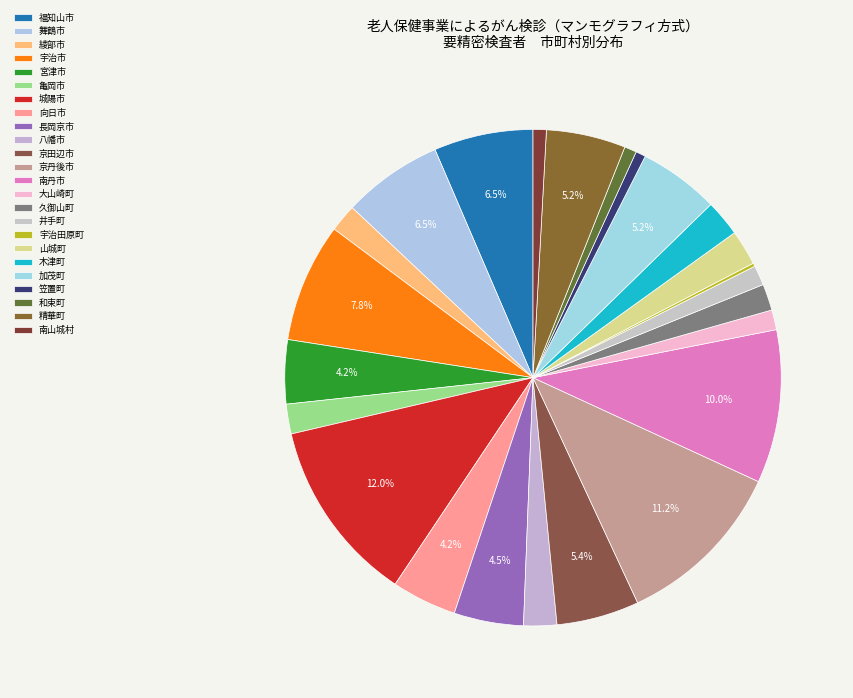

Does any single category account for the majority?

No